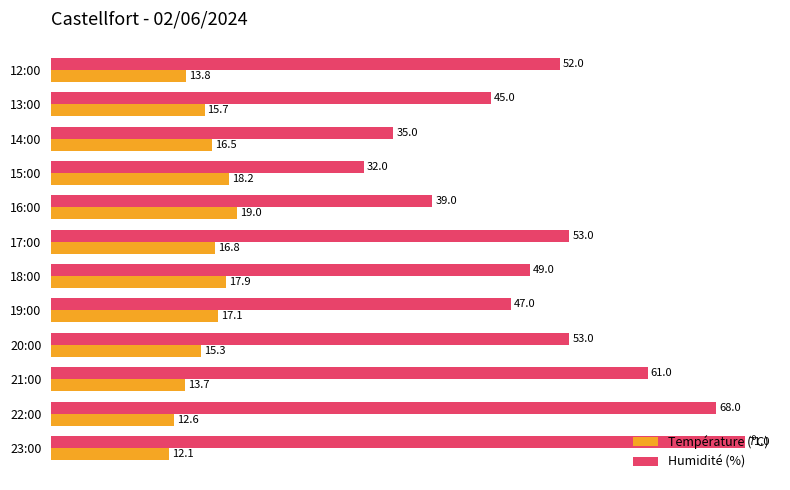

Is it true that Humidité (%) equals 80.1 at 18:00?

False